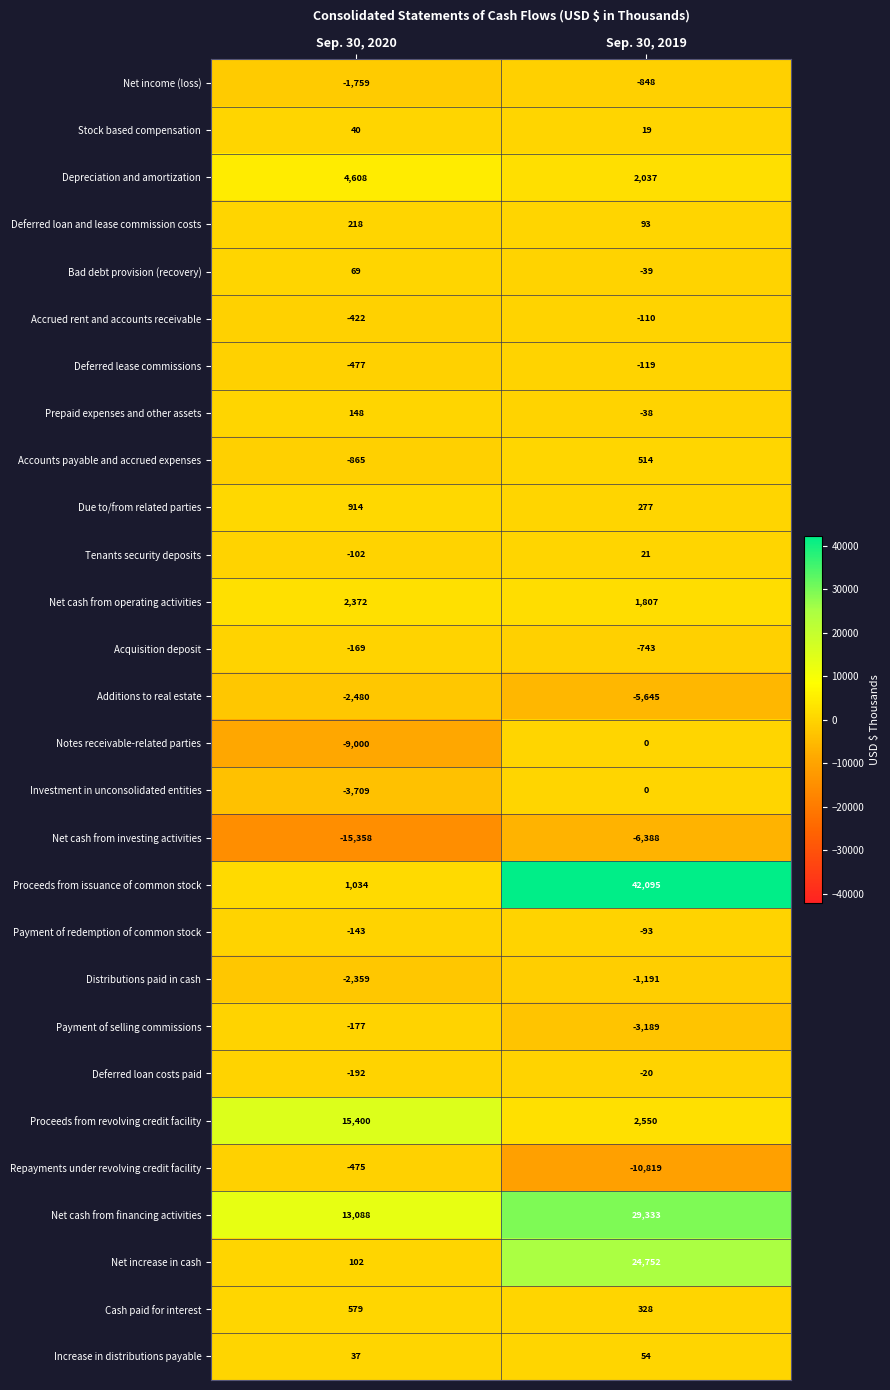

How many data points does each series have?

2